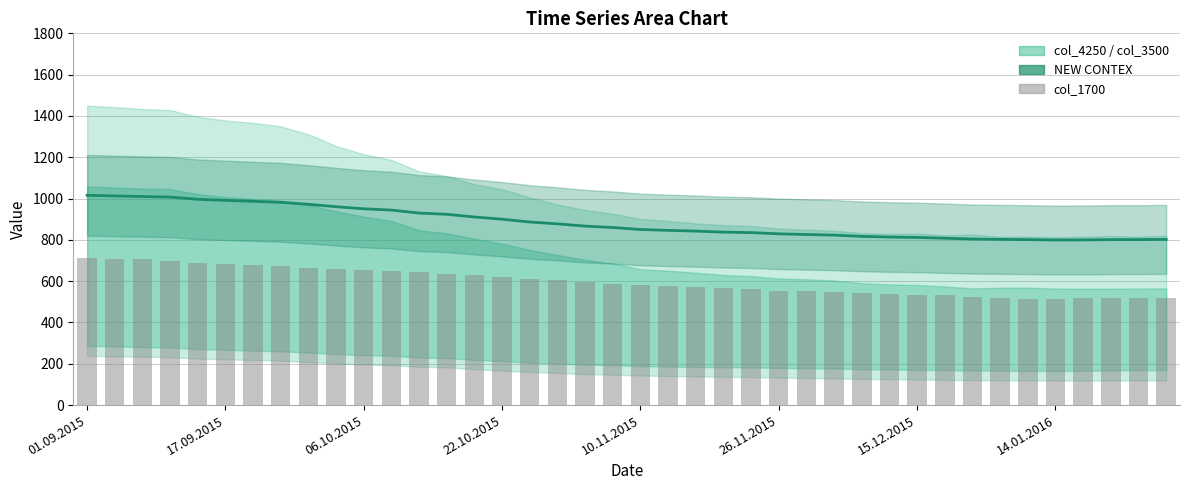

How many values in the col_1700 series exceed 587?

20